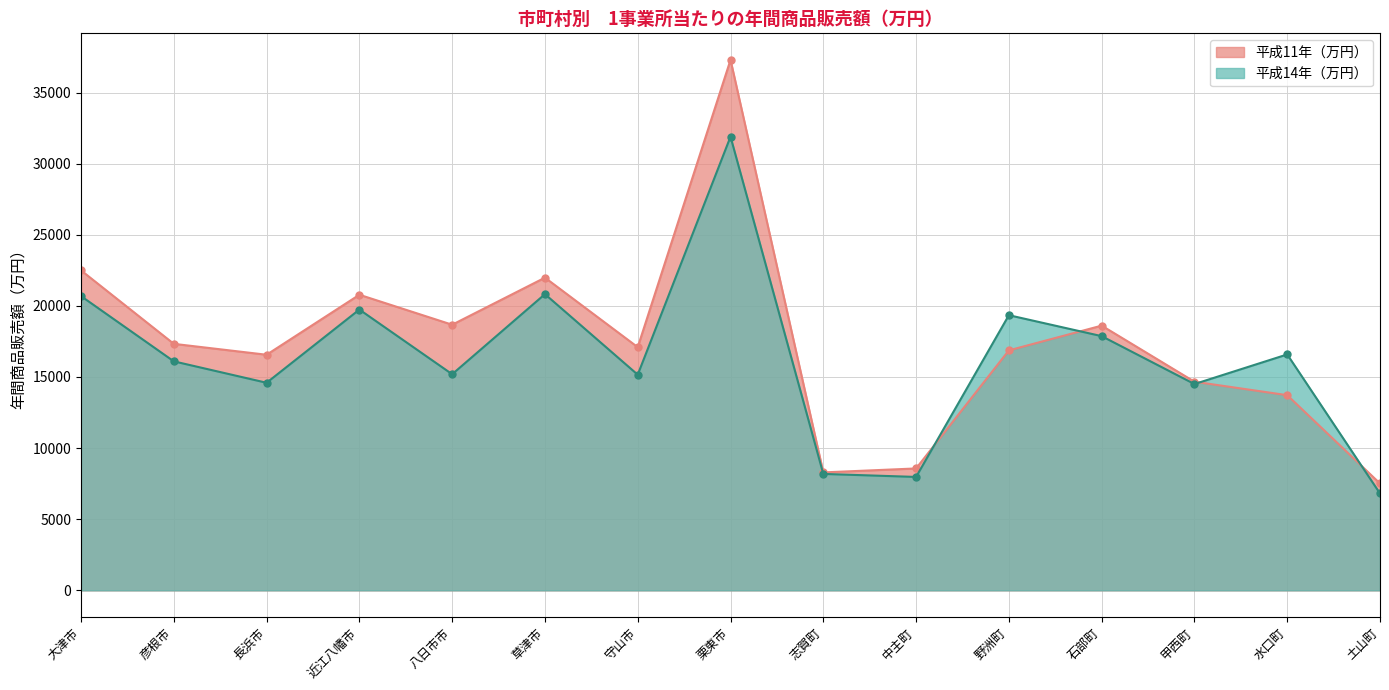

What is the maximum value shown in the chart?

37295